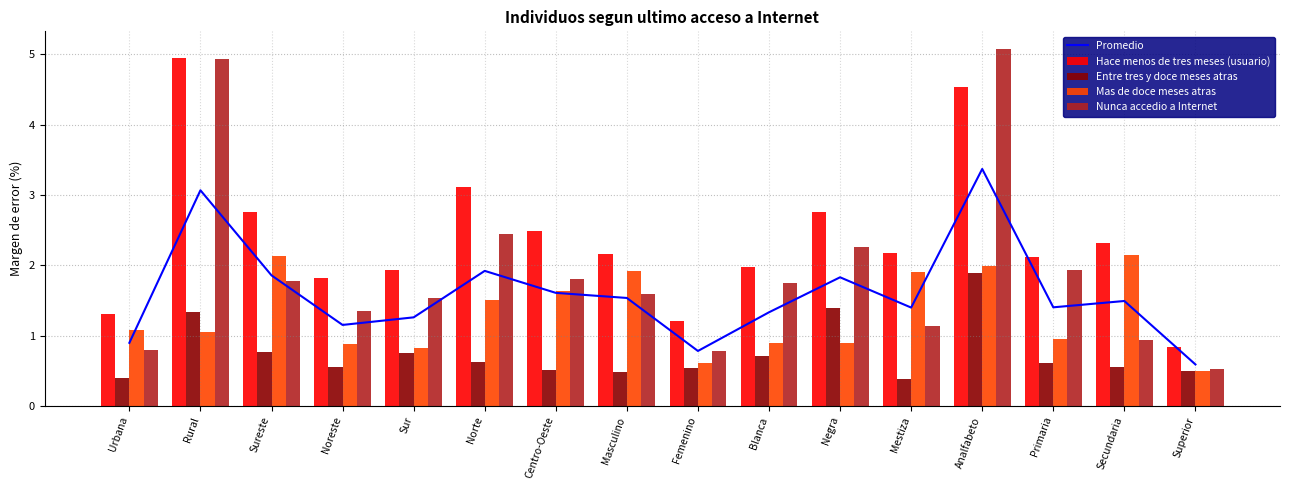

Rank the series by their average value, from highest to lowest.

Hace menos de tres meses (usuario), Nunca accedio a Internet, Promedio, Mas de doce meses atras, Entre tres y doce meses atras